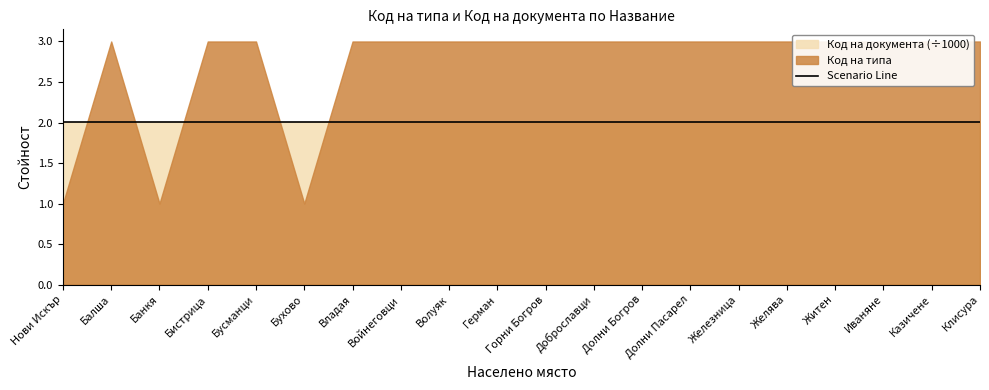

Reading left to right, what are all the values shown in this chart?

Код на типа: 1	3	1	3	3	1	3	3	3	3	3	3	3	3	3	3	3	3	3	3
Код на документа: 2007	2007	2007	2007	2007	2007	2007	2007	2007	2007	2007	2007	2007	2007	2007	2007	2007	2007	2007	2007